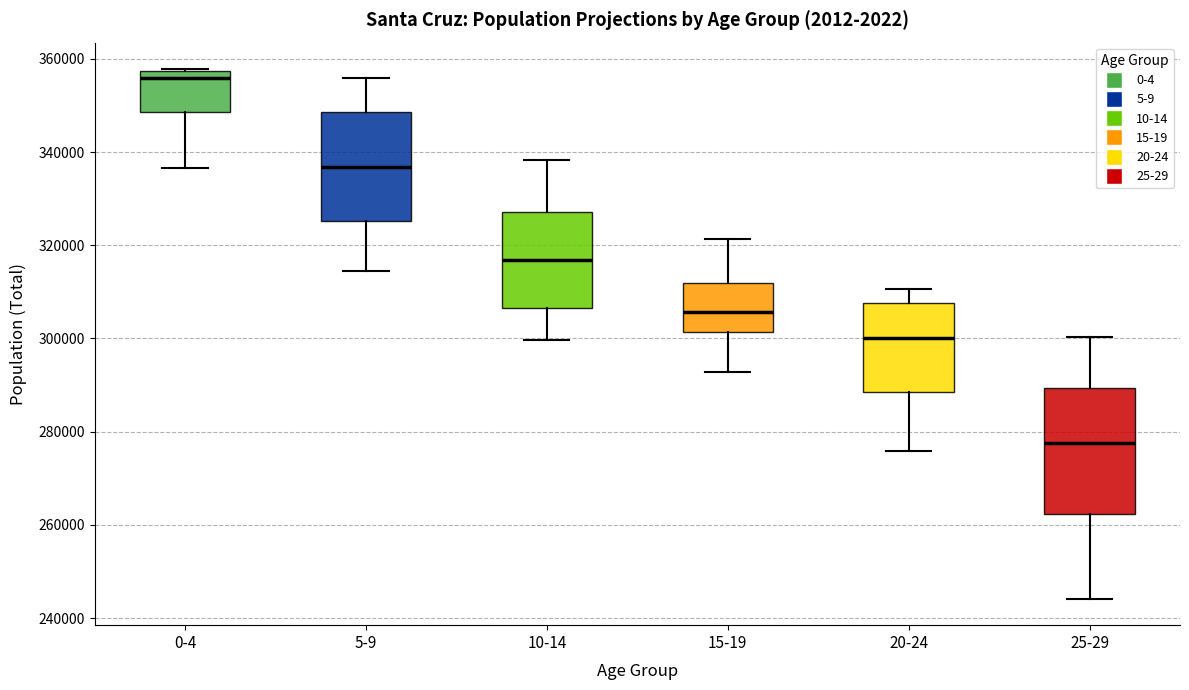

Reading left to right, transcribe this box plot: for each box, give where its median line is, the range the box spans, and where its two whiskers end, as read against the y-axis. The values are not printed on the chart, so give them approximately, as read against the axis.

0-4: median 356000, box 348000 to 358000, whiskers 336000 to 358000
5-9: median 336000, box 326000 to 348000, whiskers 314000 to 356000
10-14: median 316000, box 306000 to 328000, whiskers 300000 to 338000
15-19: median 306000, box 302000 to 312000, whiskers 292000 to 322000
20-24: median 300000, box 288000 to 308000, whiskers 276000 to 310000
25-29: median 278000, box 262000 to 290000, whiskers 244000 to 300000